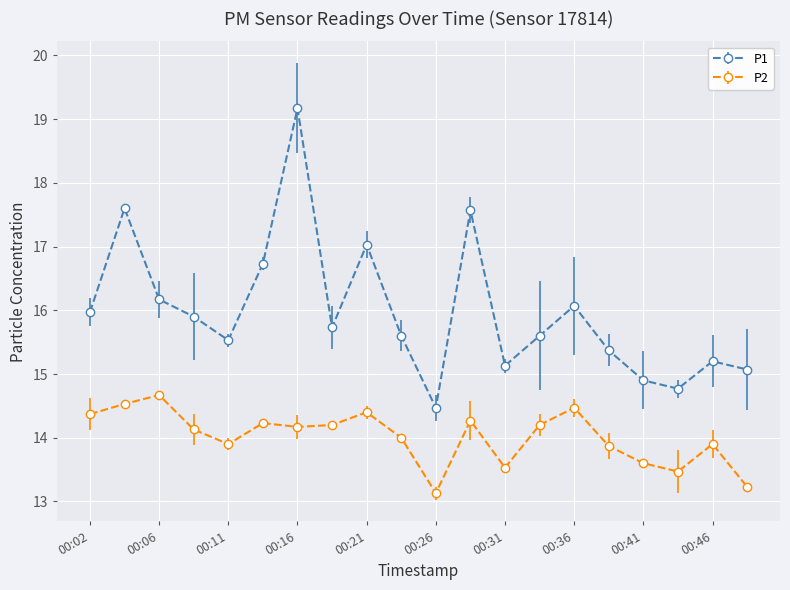

What is the lowest value of the P2 series?

13.1